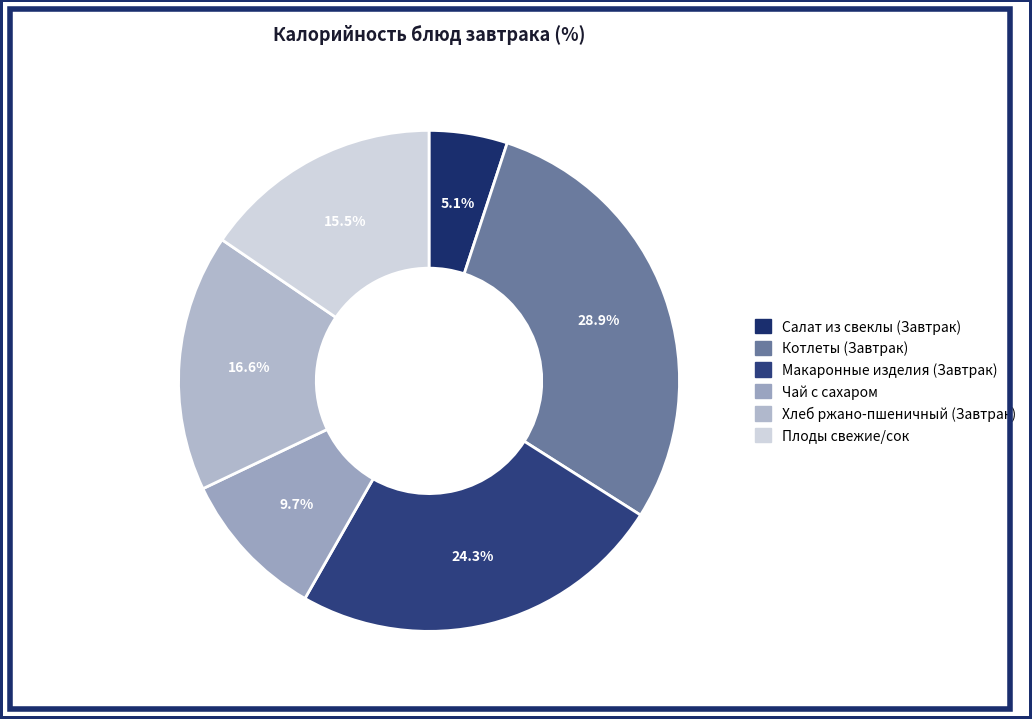

To the nearest percent, what is the combined percentage of Котлеты (Завтрак) and Чай с сахаром?

39%